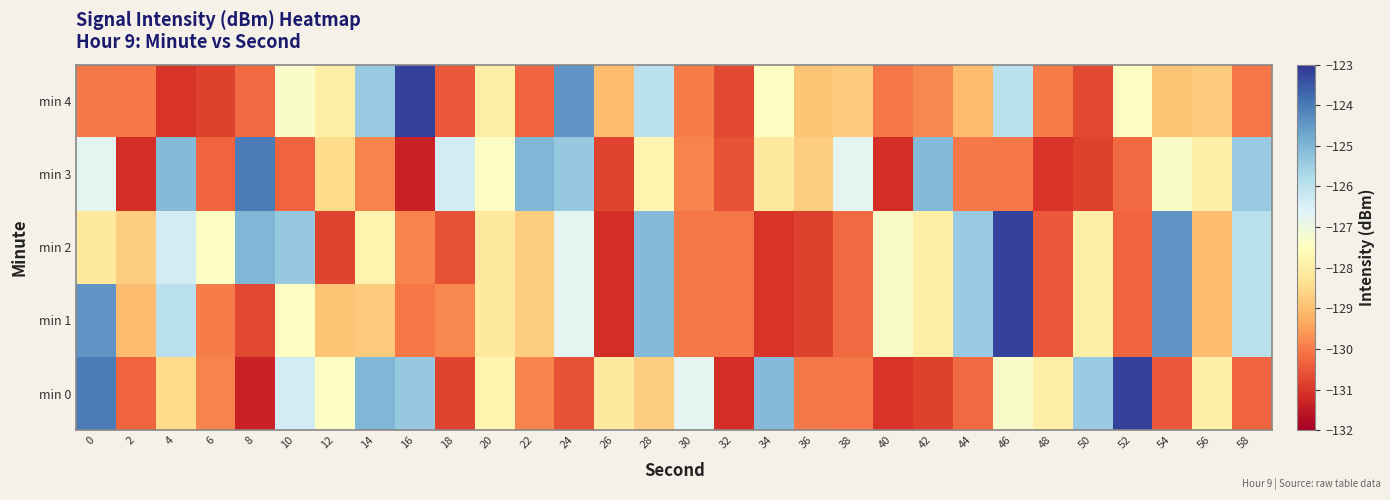

Rank the series at 52 from highest to lowest value.

min 0, min 4, min 3, min 1, min 2